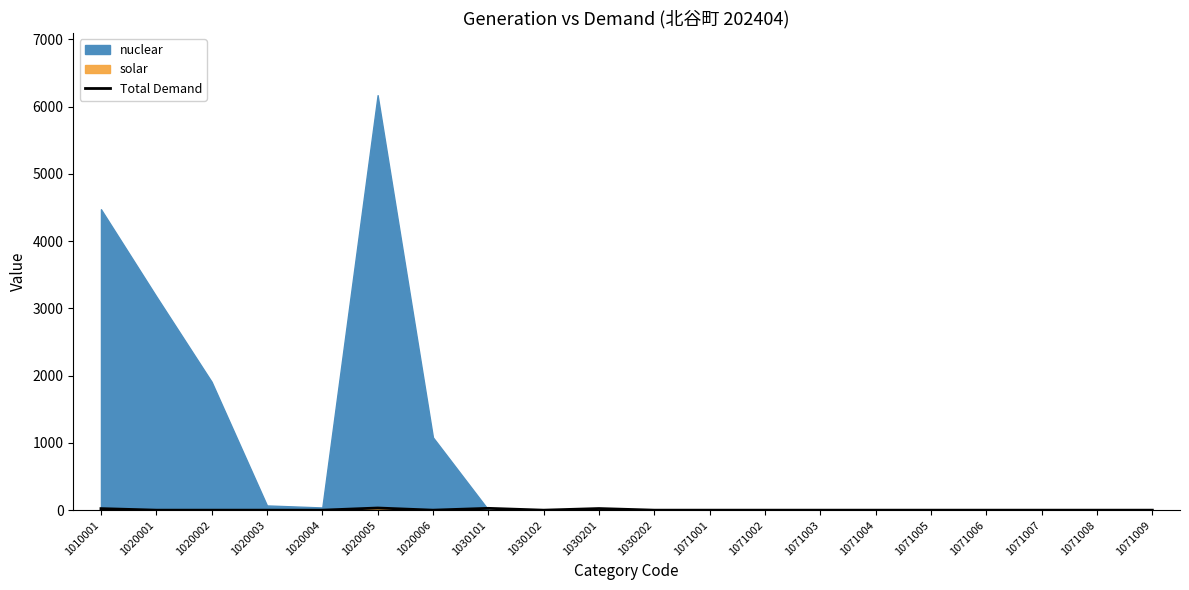

List the labels in order of value, smallest first.

1020001, 1020002, 1020003, 1020004, 1020006, 1030102, 1030202, 1071001, 1071002, 1071003, 1071004, 1071005, 1071006, 1071007, 1071008, 1071009, 1010001, 1030201, 1030101, 1020005